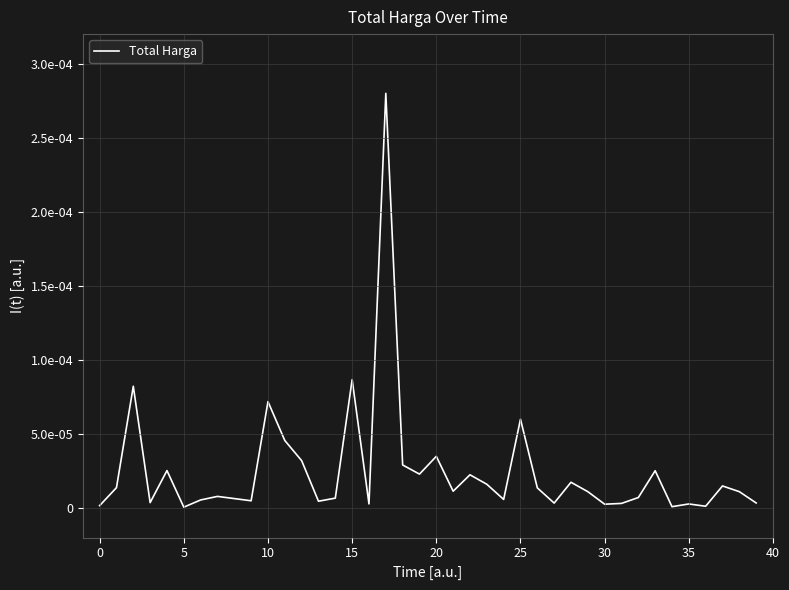

Does the chart display data point markers on the line(s)?

No